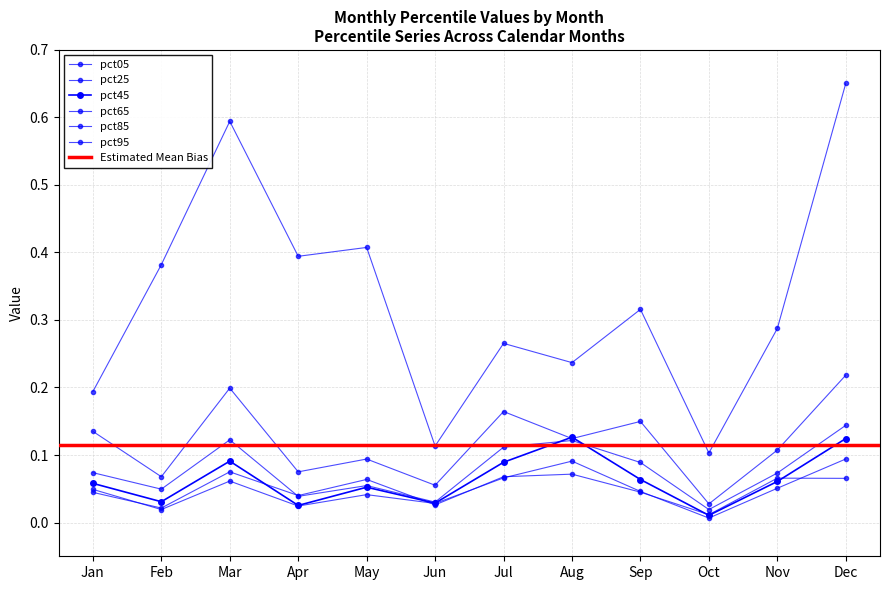

Reading left to right, extract all data points from this chart.

pct05: 0.0	0.0	0.1	0.0	0.1	0.0	0.1	0.1	0.0	0.0	0.1	0.1
pct25: 0.0	0.0	0.1	0.0	0.0	0.0	0.1	0.1	0.0	0.0	0.1	0.1
pct45: 0.1	0.0	0.1	0.0	0.1	0.0	0.1	0.1	0.1	0.0	0.1	0.1
pct65: 0.1	0.0	0.1	0.0	0.1	0.0	0.1	0.1	0.1	0.0	0.1	0.1
pct85: 0.1	0.1	0.2	0.1	0.1	0.1	0.2	0.1	0.1	0.0	0.1	0.2
pct95: 0.2	0.4	0.6	0.4	0.4	0.1	0.3	0.2	0.3	0.1	0.3	0.7